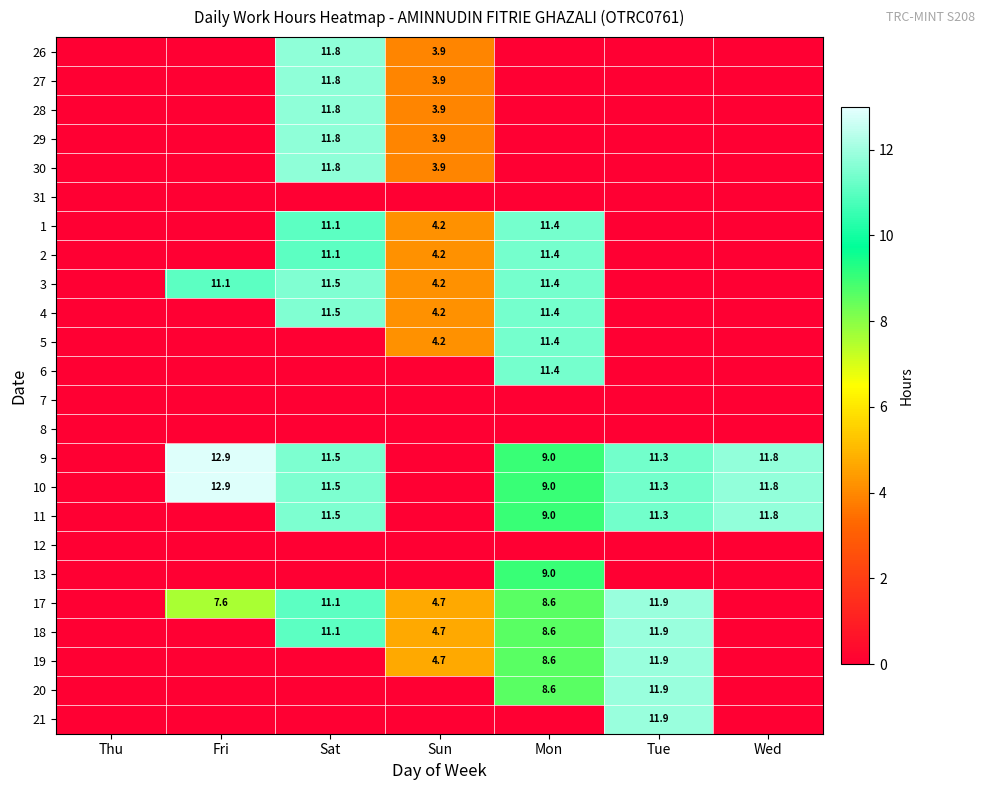

What is the sum of the 19 values at Mon and Sun?

13.3